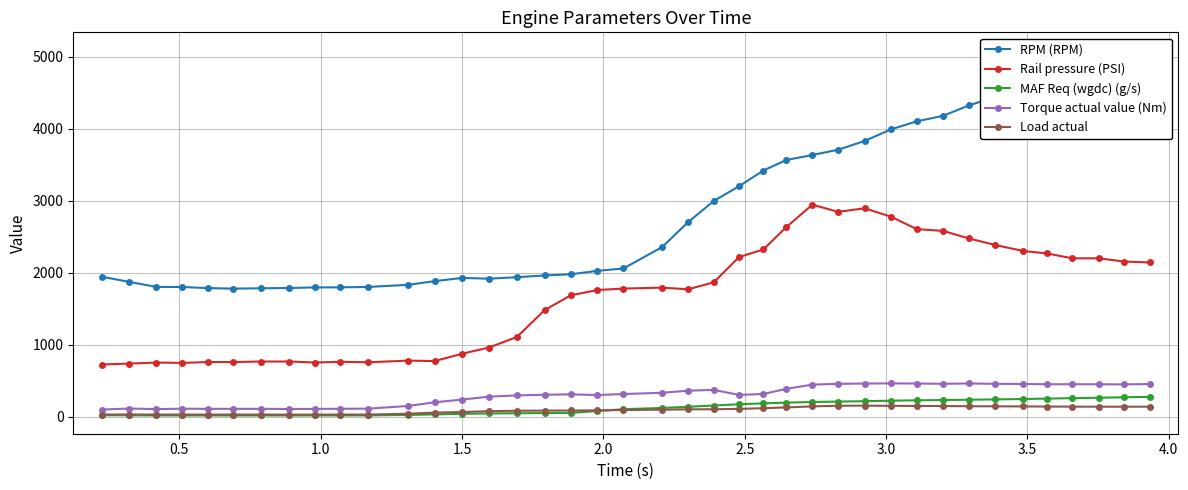

How many interior local valleys does the Load actual series have?

3